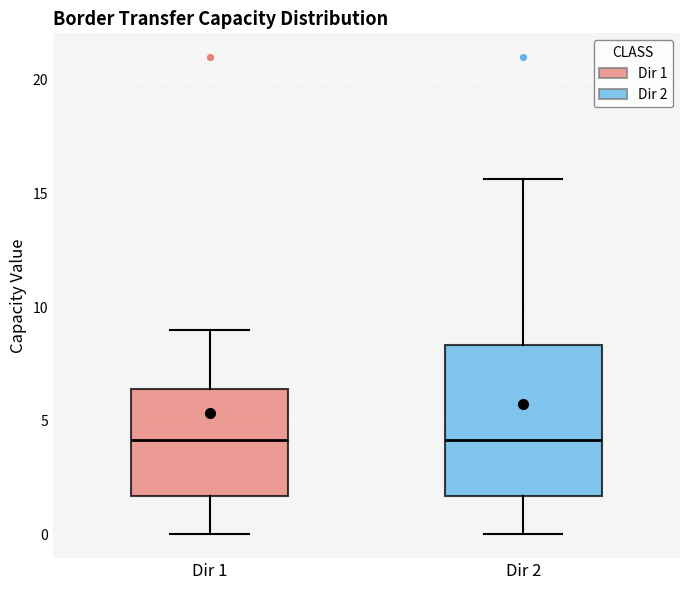

Which box is the tallest, from its lower edge to its upper edge?

Dir 2